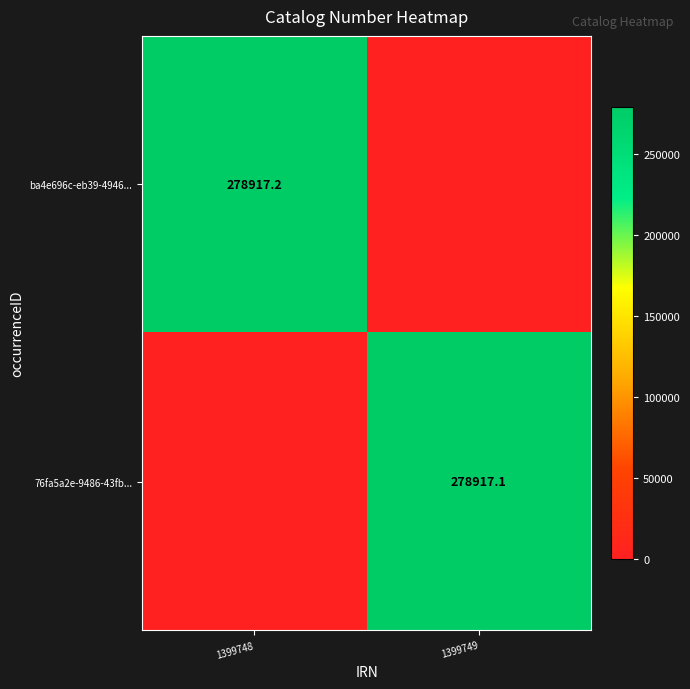

The value of ba4e696c-eb39-4946... at 1399748 is 278917.2. True or false?

True